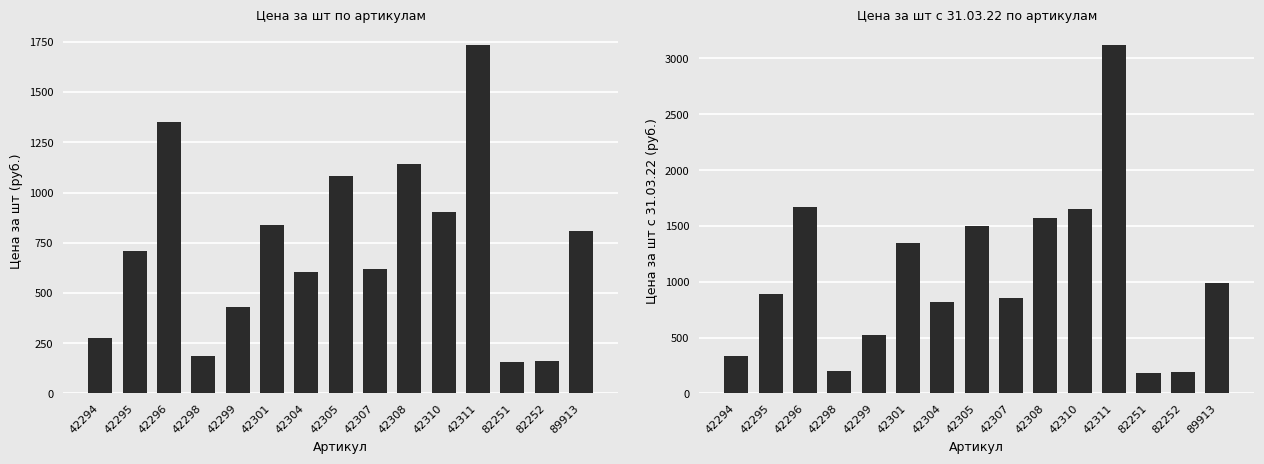

The value of Цена за шт с 31.03.22 at 42305 is 858.8. True or false?

False